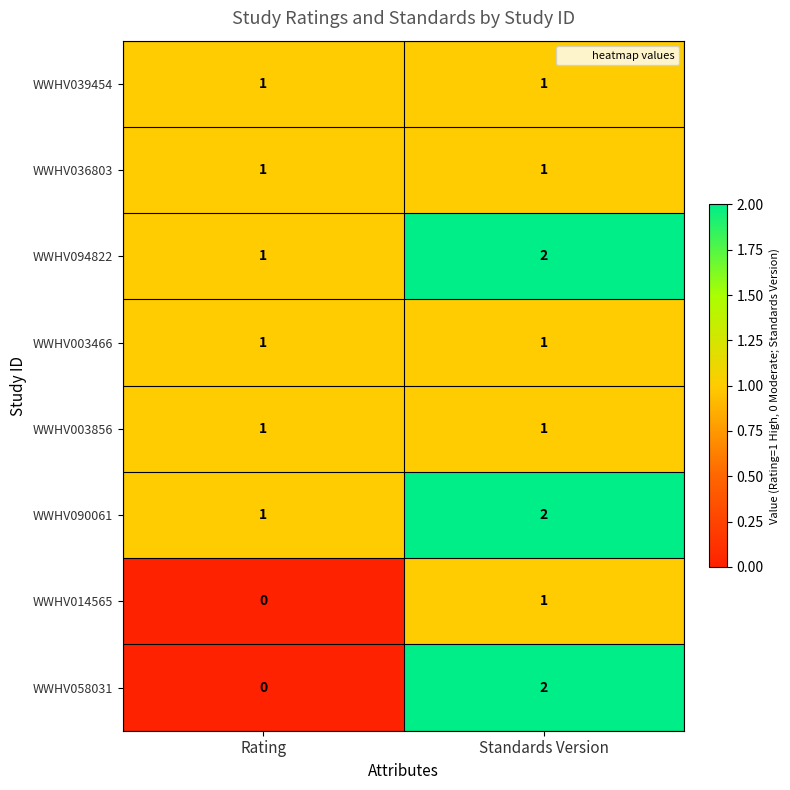

Rank the categories by WWHV014565 value from highest to lowest.

Standards Version, Rating